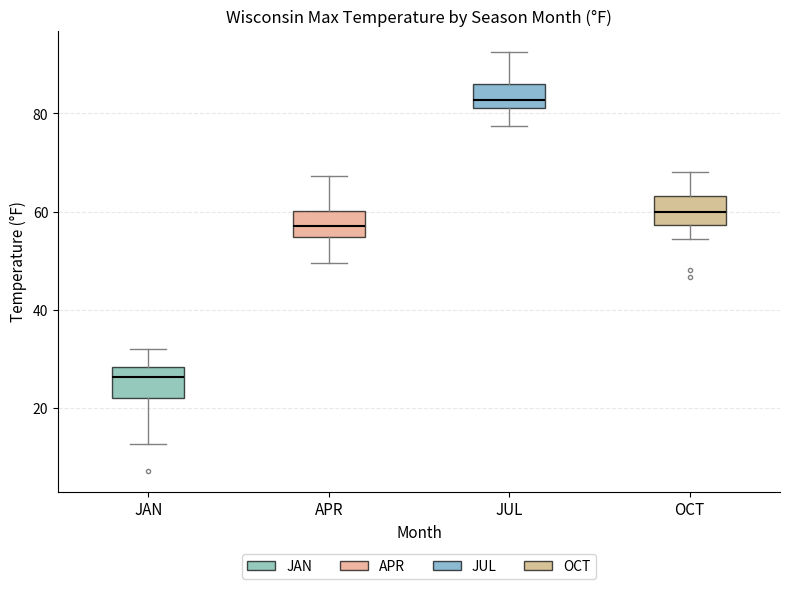

Reading left to right, read every box against the y-axis: the position of its median line, the range the box covers, and the ends of its whiskers. The values are not printed on the chart, so give them approximately, as read against the axis.

JAN: median 26, box 22 to 28, whiskers 12 to 32
APR: median 58, box 54 to 60, whiskers 50 to 68
JUL: median 82 (just above the box's lower edge), box 82 to 86, whiskers 78 to 92
OCT: median 60, box 58 to 64, whiskers 54 to 68